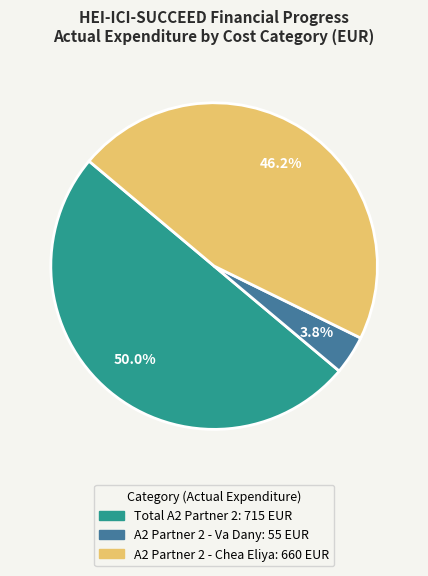

Does any single category account for the majority?

No